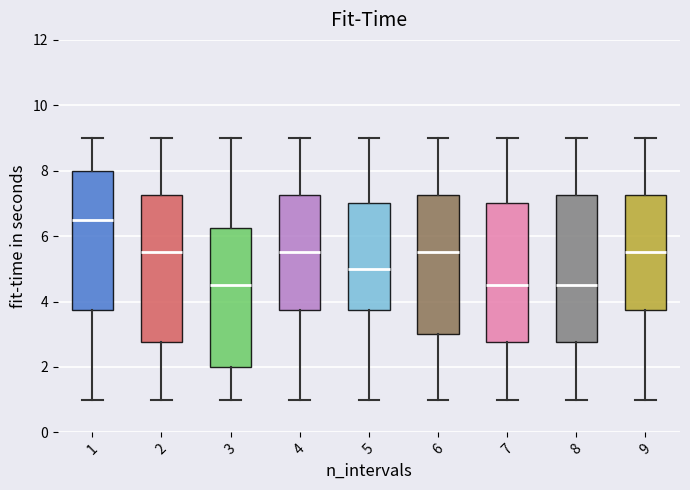

Reading left to right, read every box against the y-axis: the position of its median line, the range the box covers, and the ends of its whiskers. The values are not printed on the chart, so give them approximately, as read against the axis.

1: median 6.6, box 3.8 to 8.0, whiskers 1.0 to 9.0
2: median 5.6, box 2.8 to 7.2, whiskers 1.0 to 9.0
3: median 4.6, box 2.0 to 6.2, whiskers 1.0 to 9.0
4: median 5.6, box 3.8 to 7.2, whiskers 1.0 to 9.0
5: median 5.0, box 3.8 to 7.0, whiskers 1.0 to 9.0
6: median 5.6, box 3.0 to 7.2, whiskers 1.0 to 9.0
7: median 4.6, box 2.8 to 7.0, whiskers 1.0 to 9.0
8: median 4.6, box 2.8 to 7.2, whiskers 1.0 to 9.0
9: median 5.6, box 3.8 to 7.2, whiskers 1.0 to 9.0